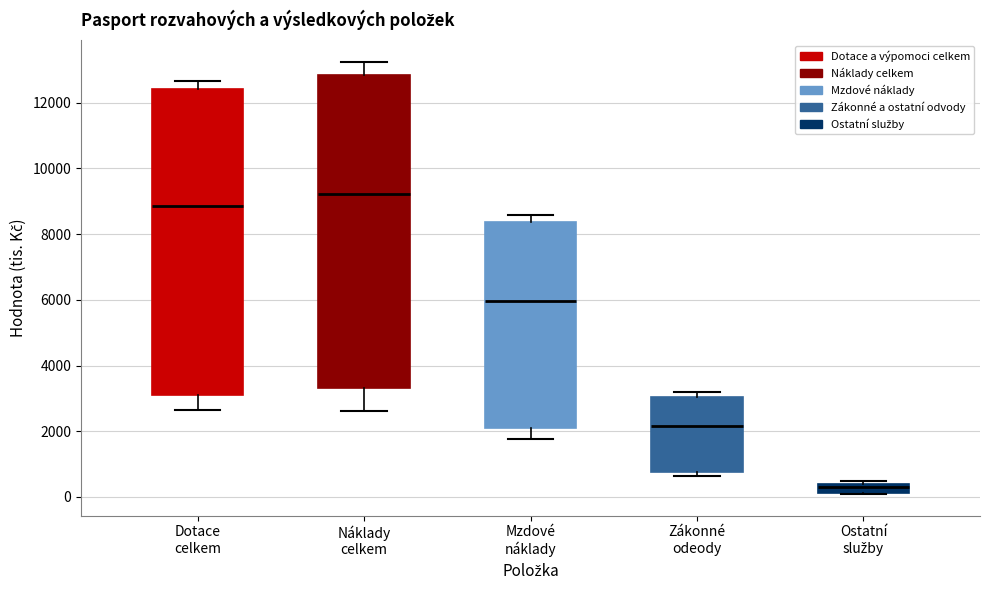

Which box is the tallest, from its lower edge to its upper edge?

Náklady celkem